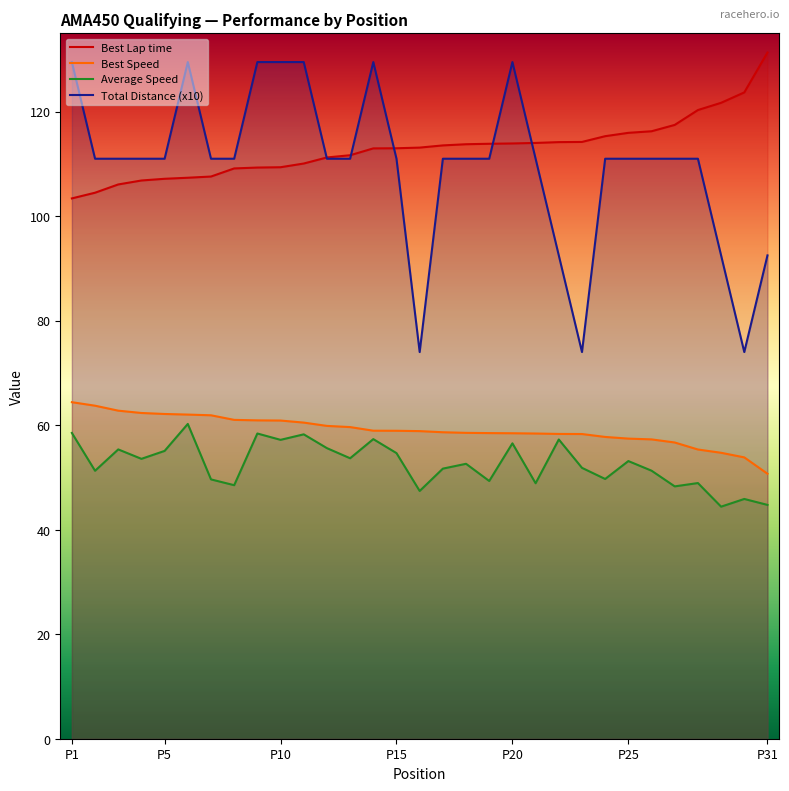

At how many categories does at least one series exceed 122?

9